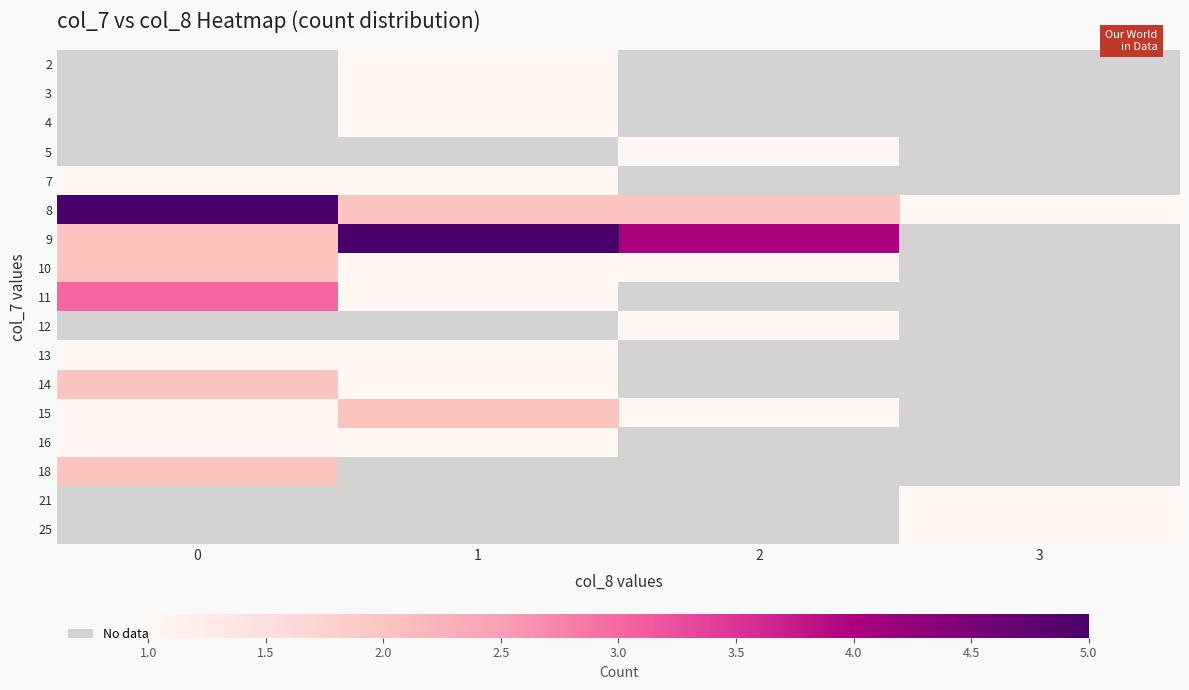

The value of 15 at 1 is 0.5. True or false?

False